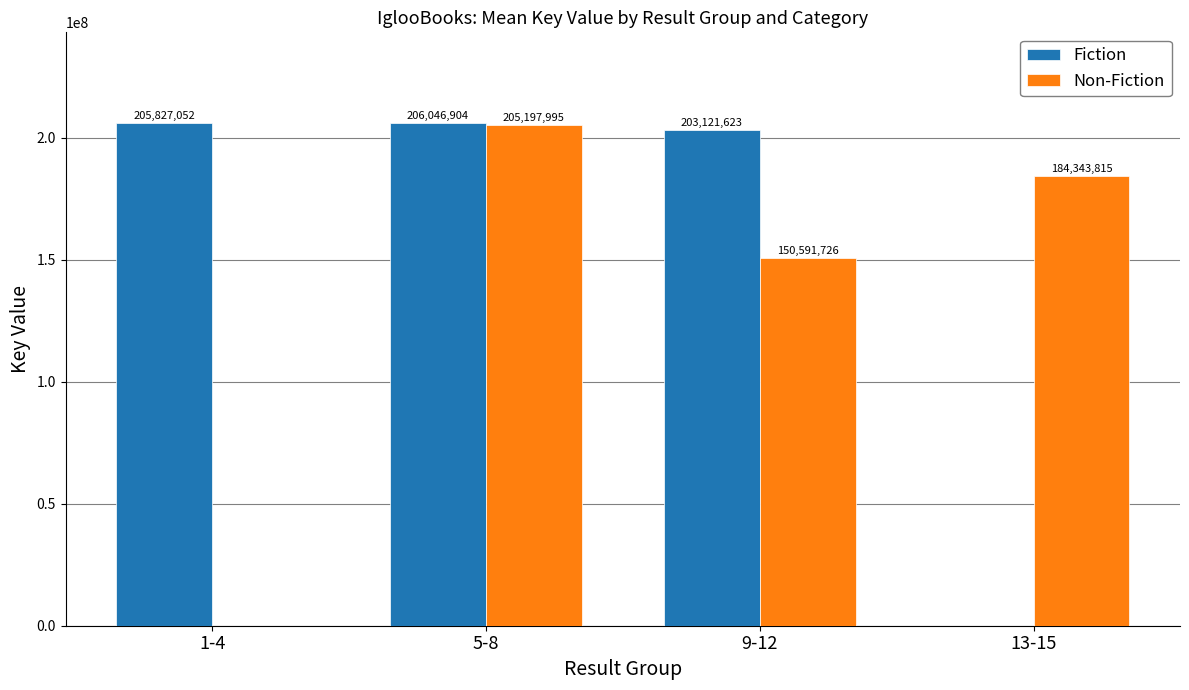

Which series has the largest total across all categories?

Fiction